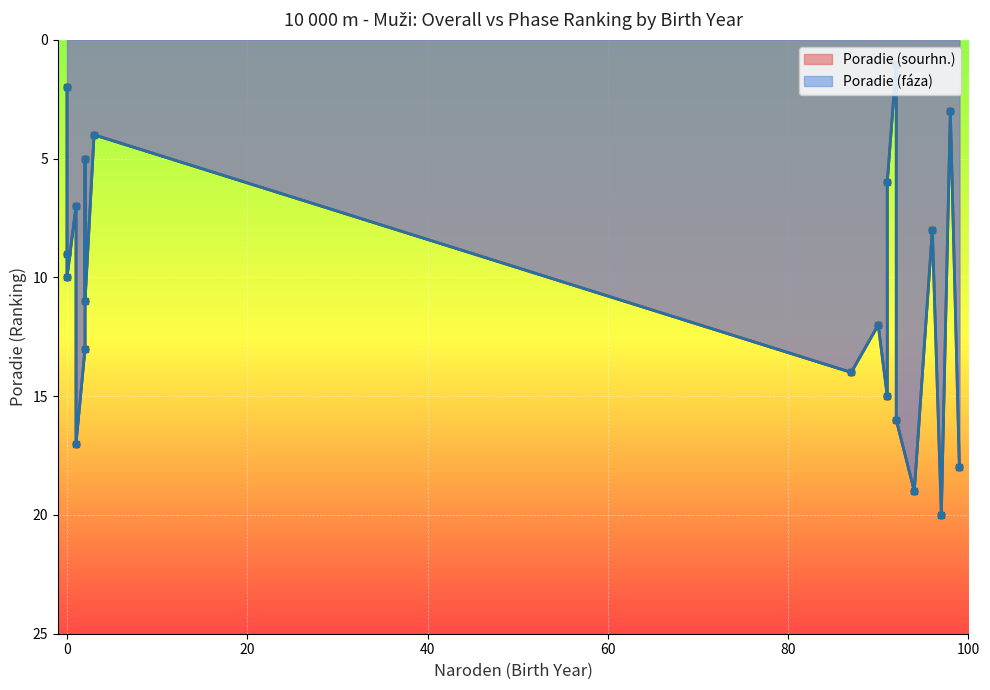

What is the label of the 14th point from the left?

87